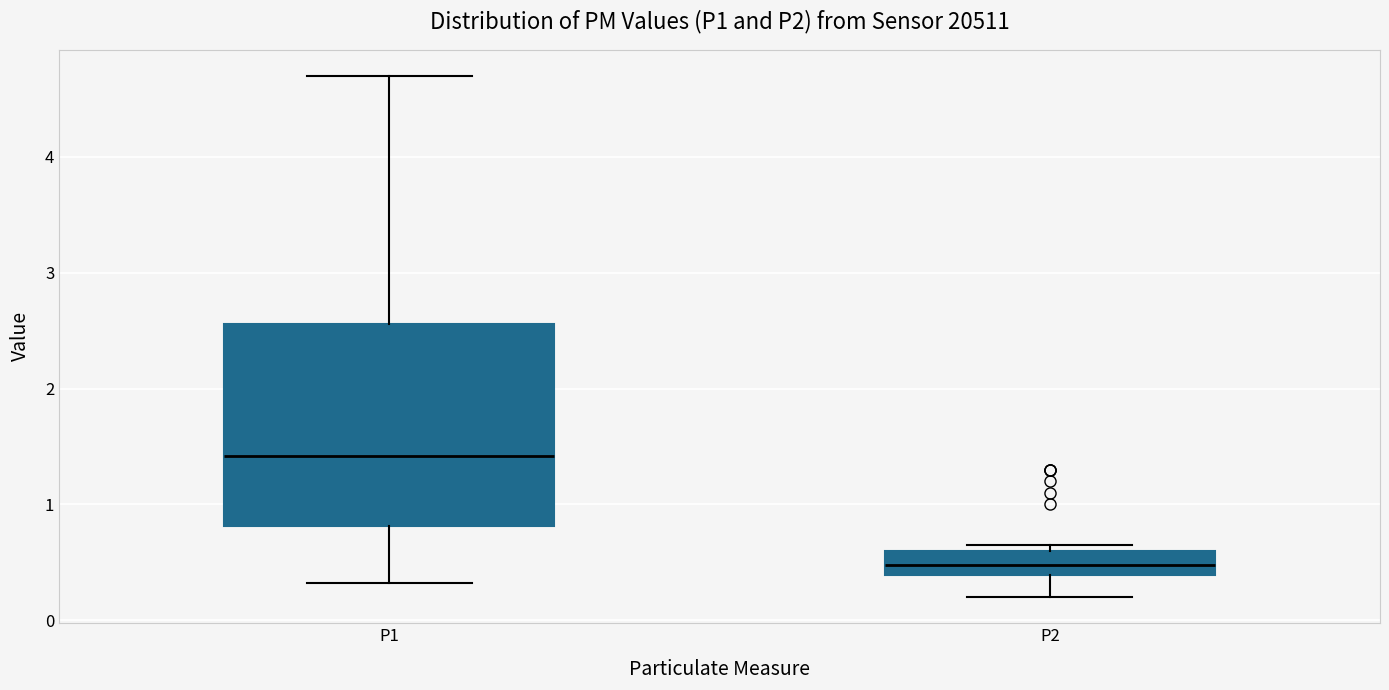

Which box is the tallest, from its lower edge to its upper edge?

P1